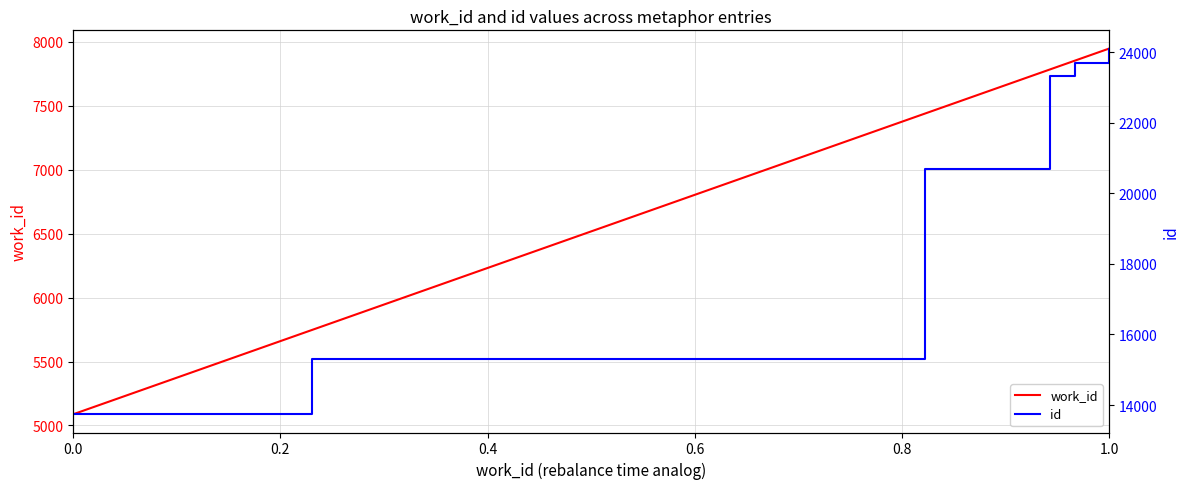

How many data points in work_id are less than 7782?

3